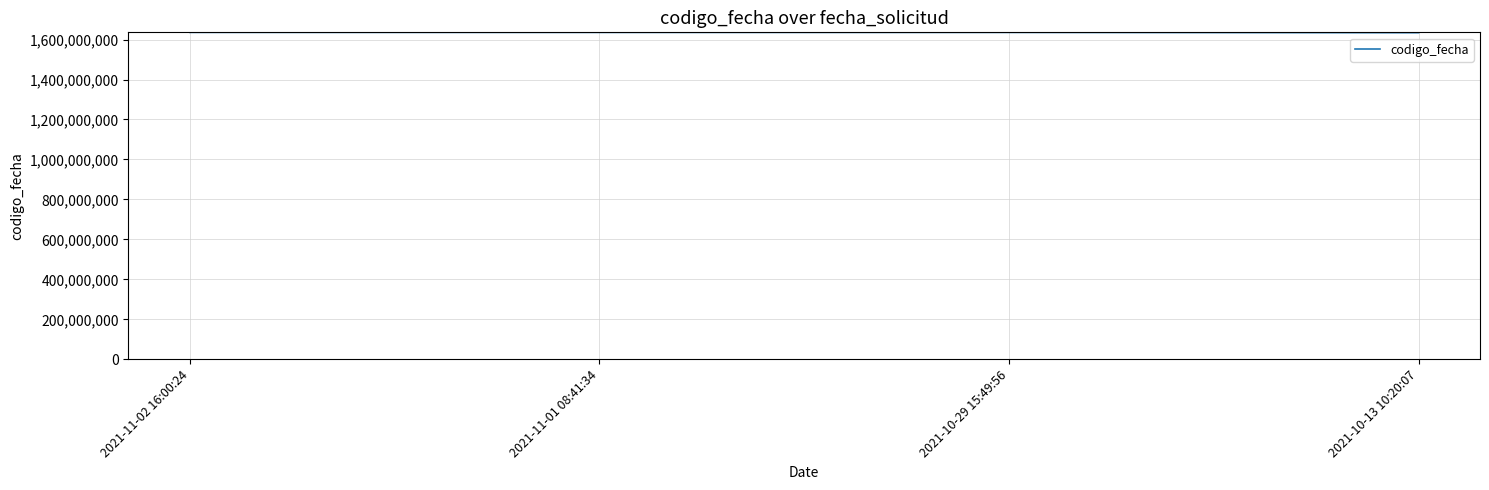

What value does the data have at 2021-10-29 15:49:56?

1635751323